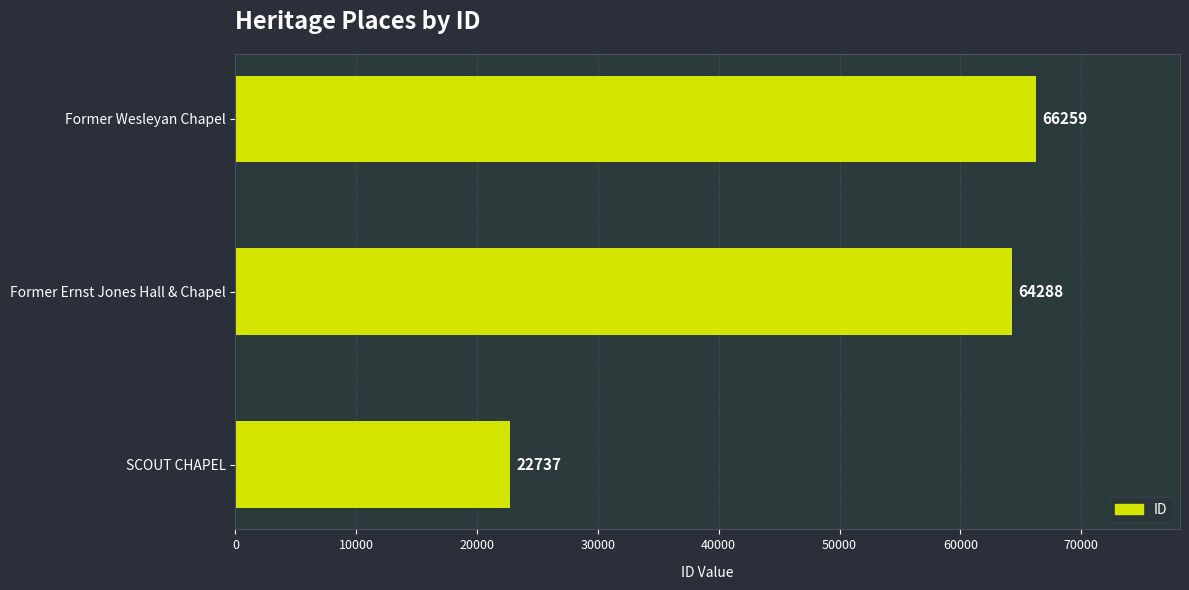

List the labels in order of value, largest first.

Former Wesleyan Chapel, Former Ernst Jones Hall & Chapel, SCOUT CHAPEL